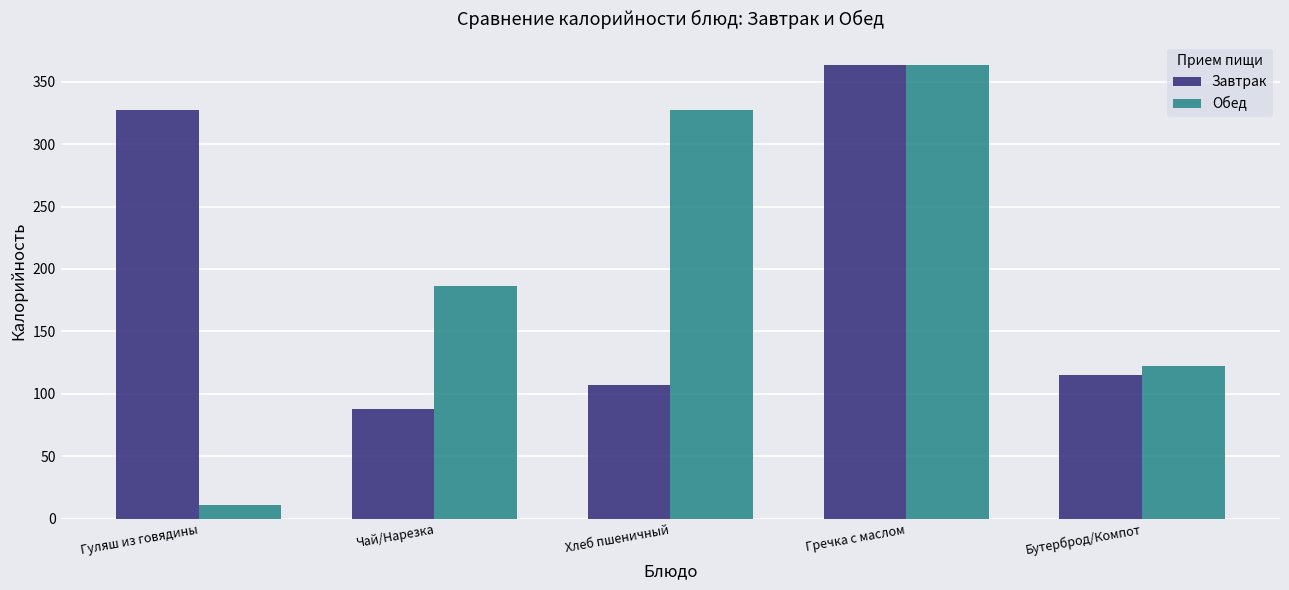

What position from the right is Чай/Нарезка?

4